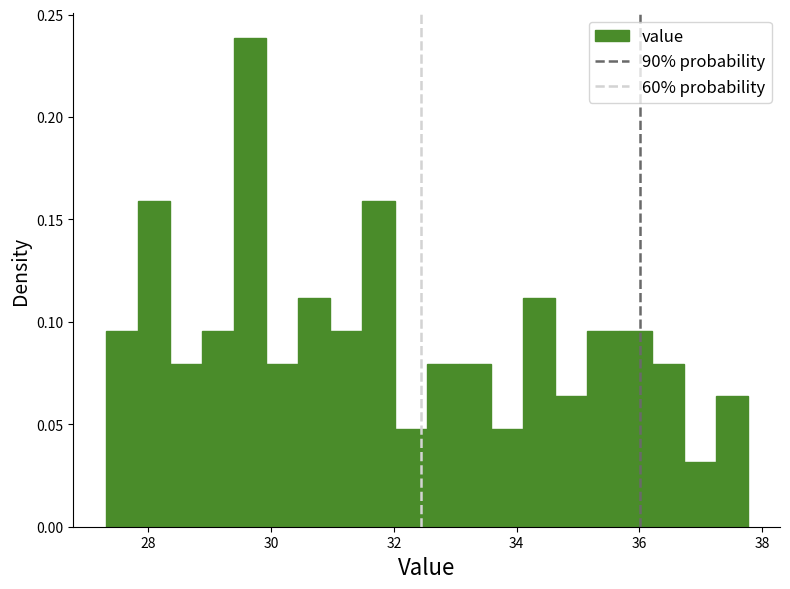

Read against the x-axis, roughly where is the centre of the tallest bar?

29.6